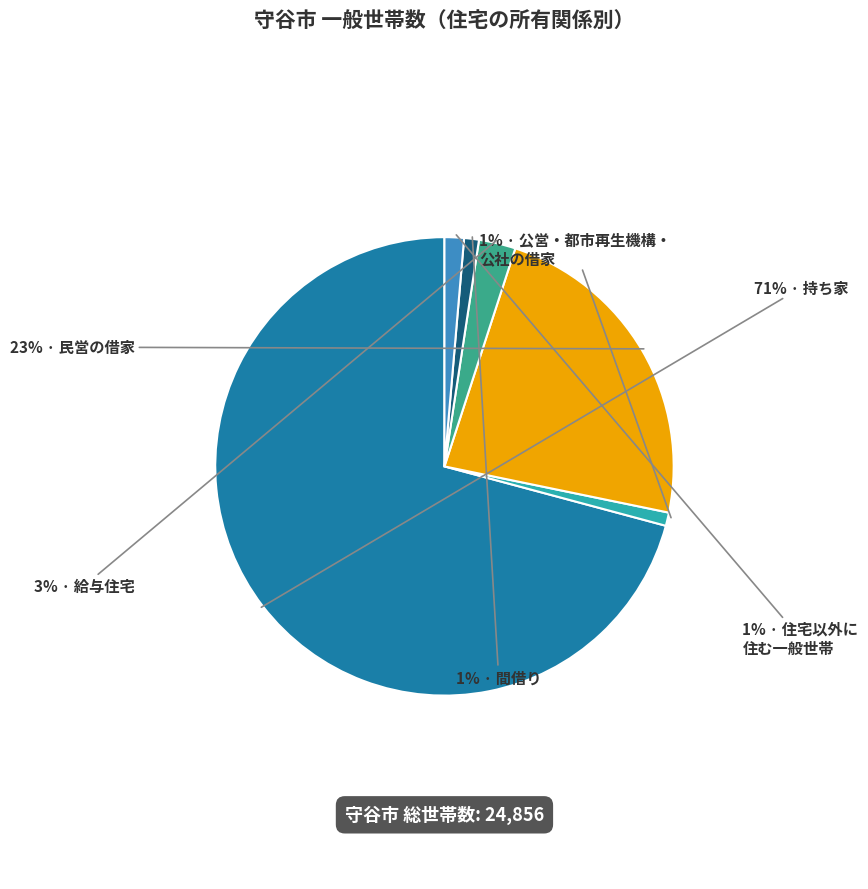

Does any single category account for the majority?

Yes